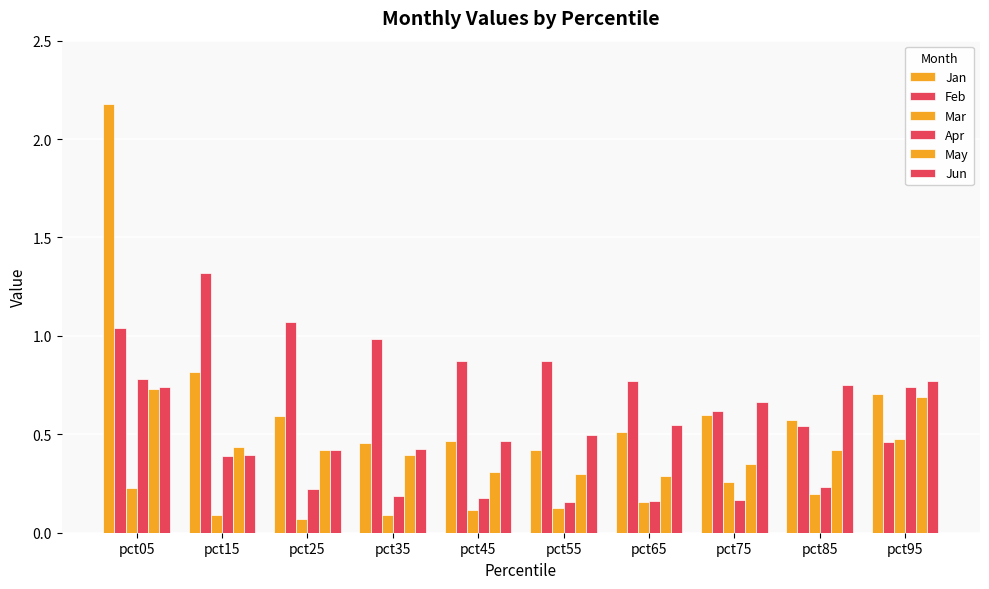

Which label corresponds to the smallest value in the chart?

pct25